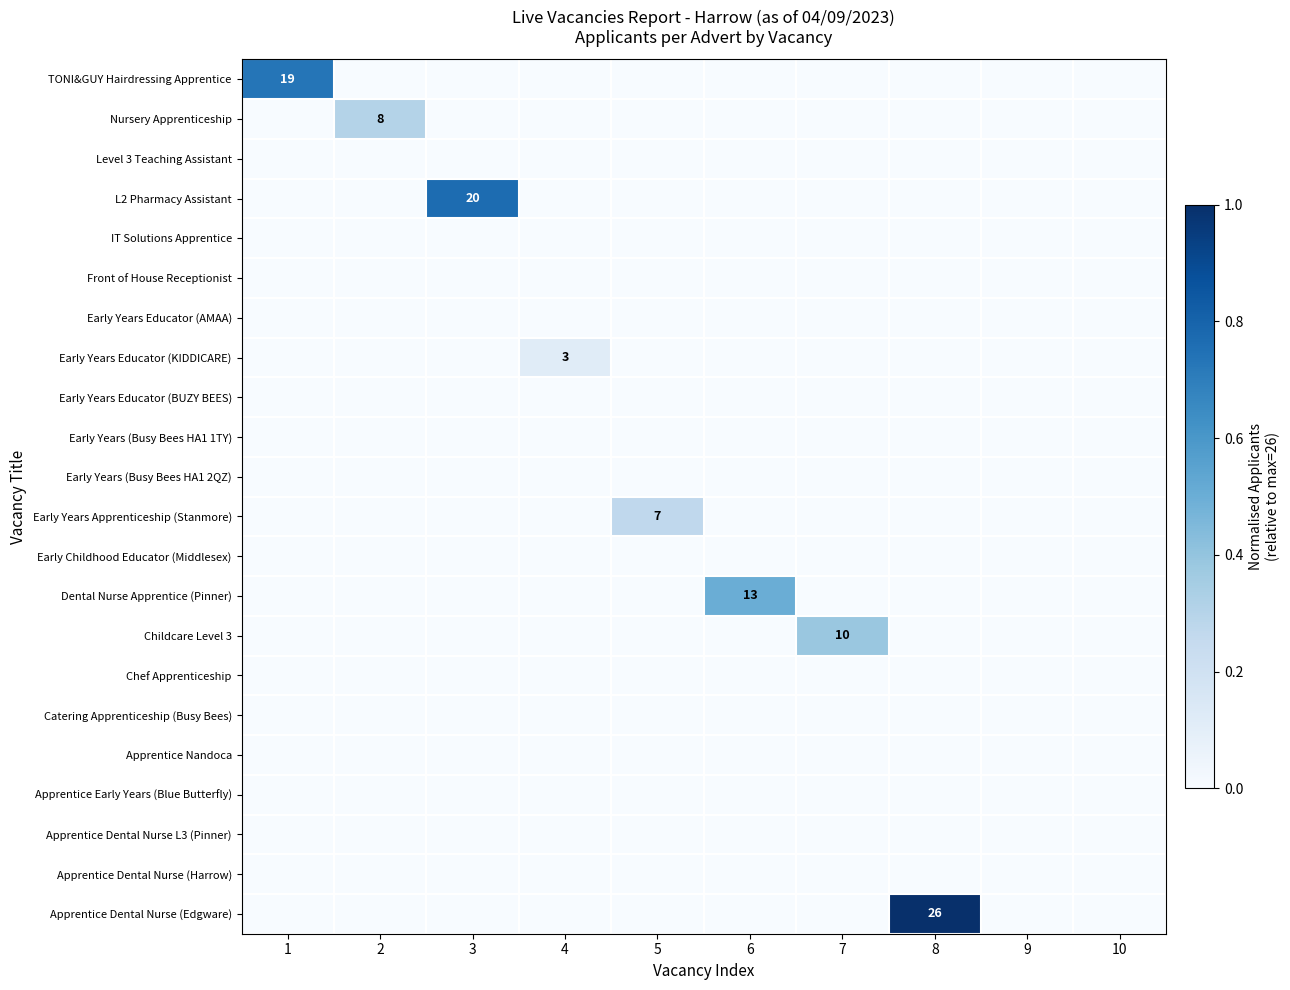

What is the spread (max minus min) of values at 7?

0.4